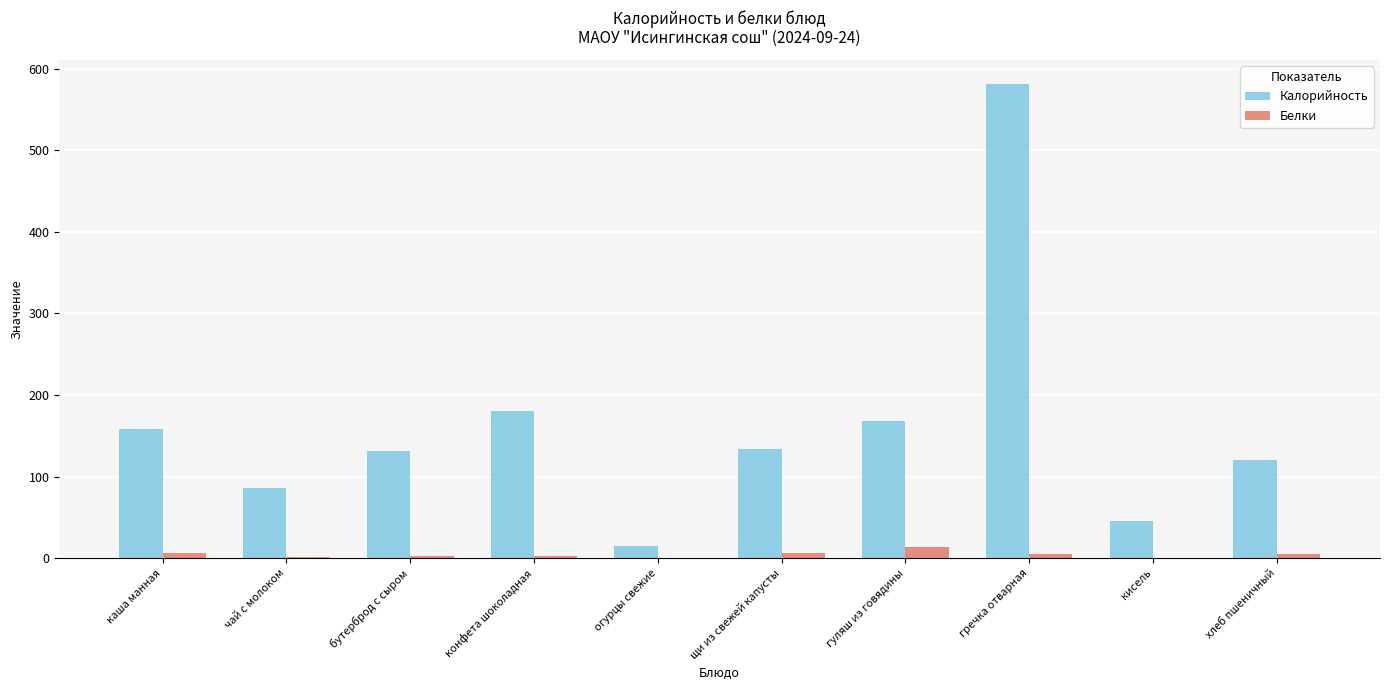

The value of Белки at бутерброд с сыром is 2.3. True or false?

True